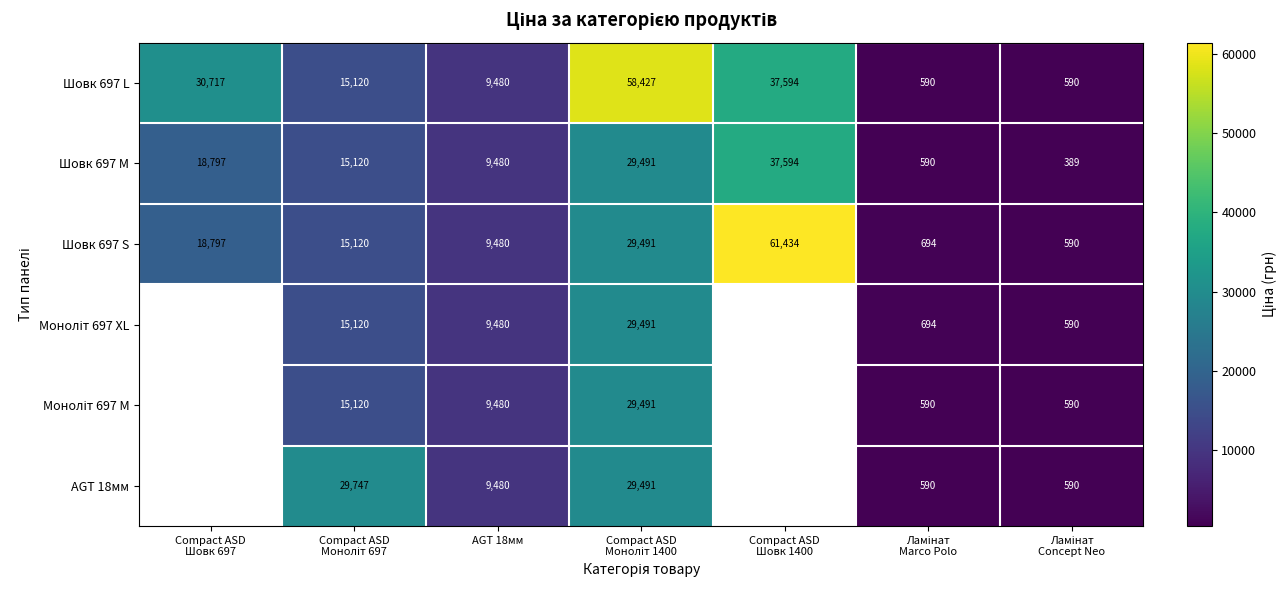

Which label corresponds to the largest value in the chart?

Compact ASD
Шовк 1400